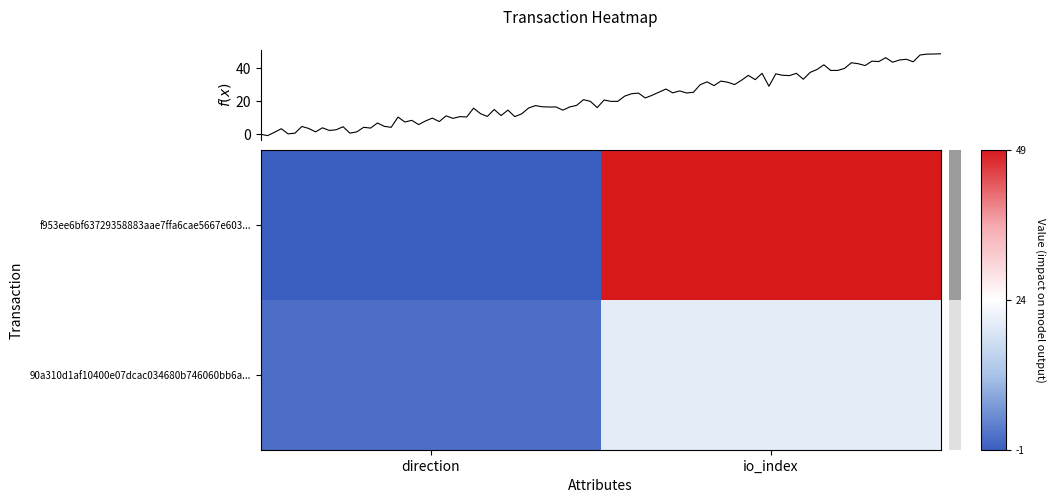

The value of 90a310d1af10400e07dcac034680b746060bb6a... at direction is 1. True or false?

True